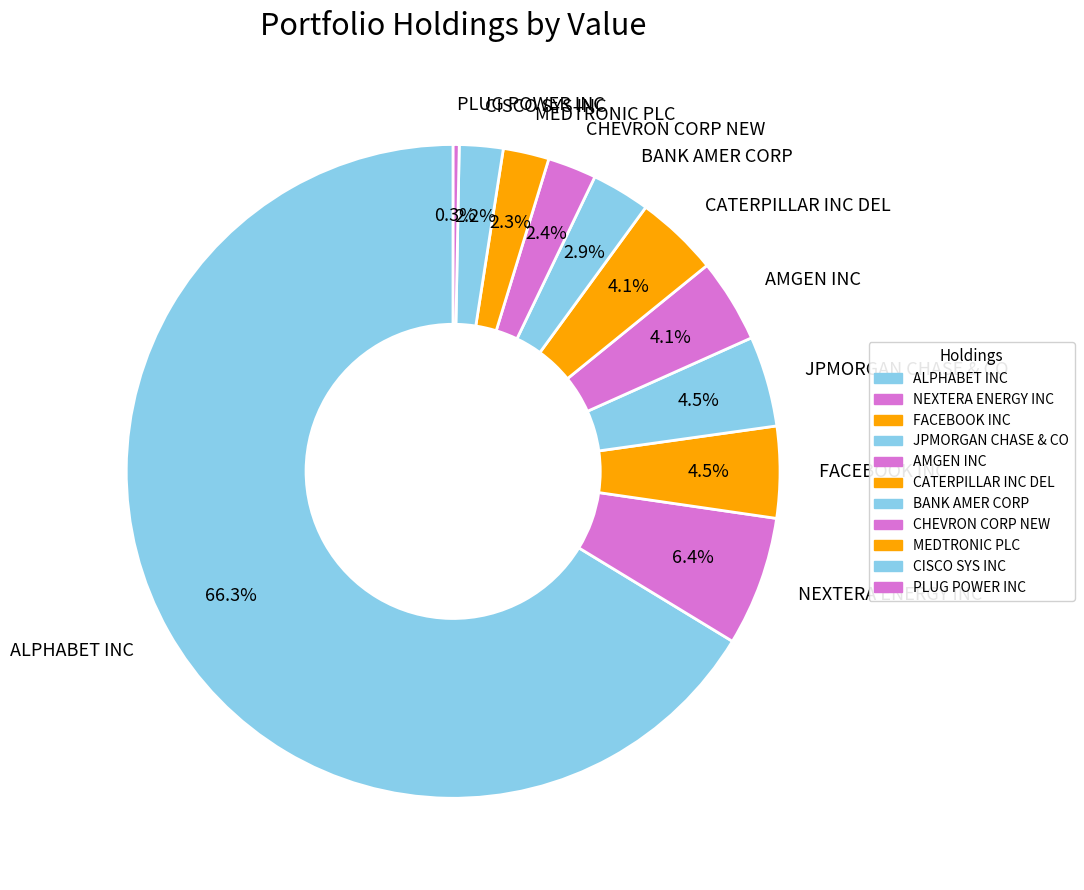

What percentage is the CATERPILLAR INC DEL slice, to the nearest percent?

4%